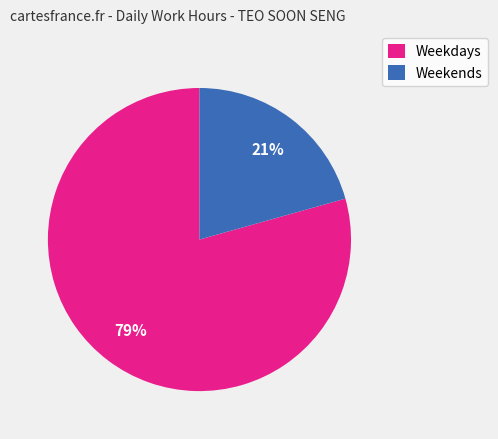

Between Weekdays and Weekends, which is larger?

Weekdays